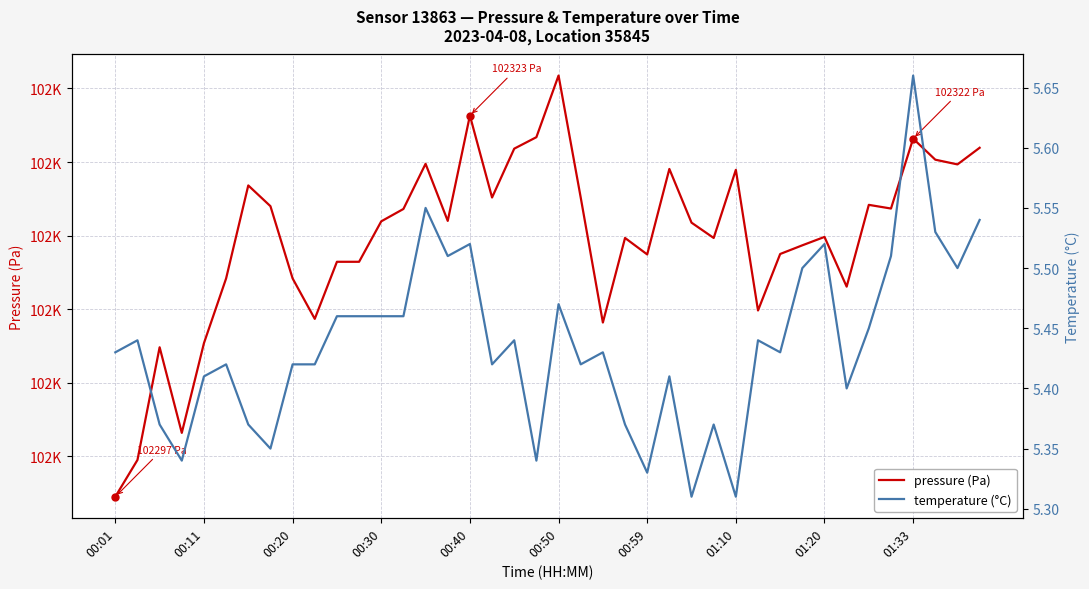

The pressure (Pa) series shows 102311.5 at 33. True or false?

True